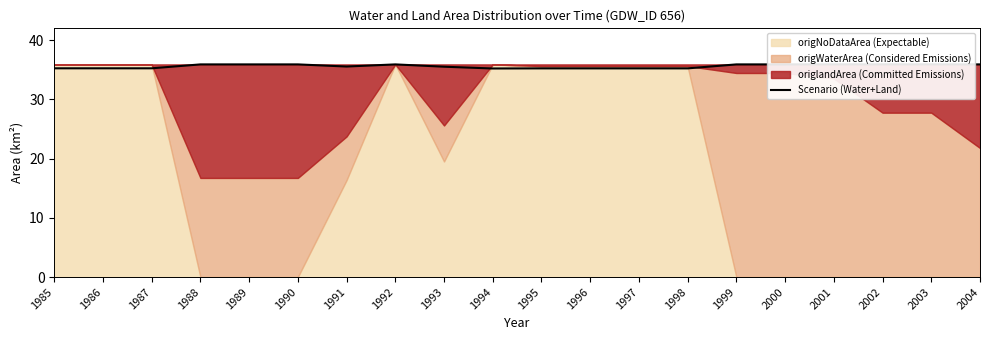

Reading right to left, transcribe all the data shown in this chart.

2004=35.9	2003=35.9	2002=35.9	2001=35.9	2000=35.9	1999=35.9	1998=35.2	1997=35.2	1996=35.2	1995=35.2	1994=35.2	1993=35.5	1992=35.9	1991=35.5	1990=35.9	1989=35.9	1988=35.9	1987=35.2	1986=35.2	1985=35.2